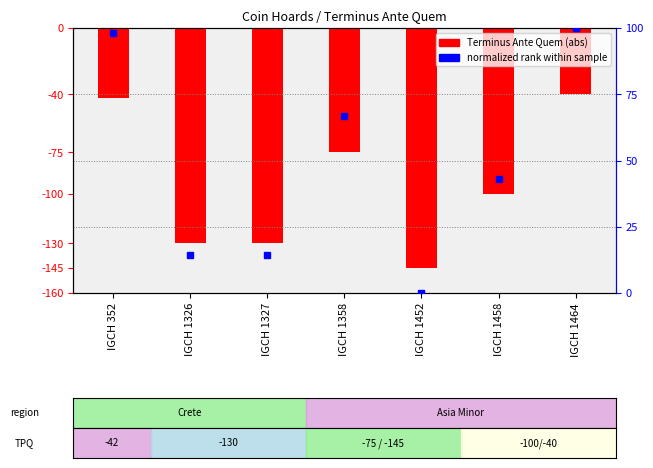

At which label does Terminus Ante Quem reach its peak?

IGCH 1452